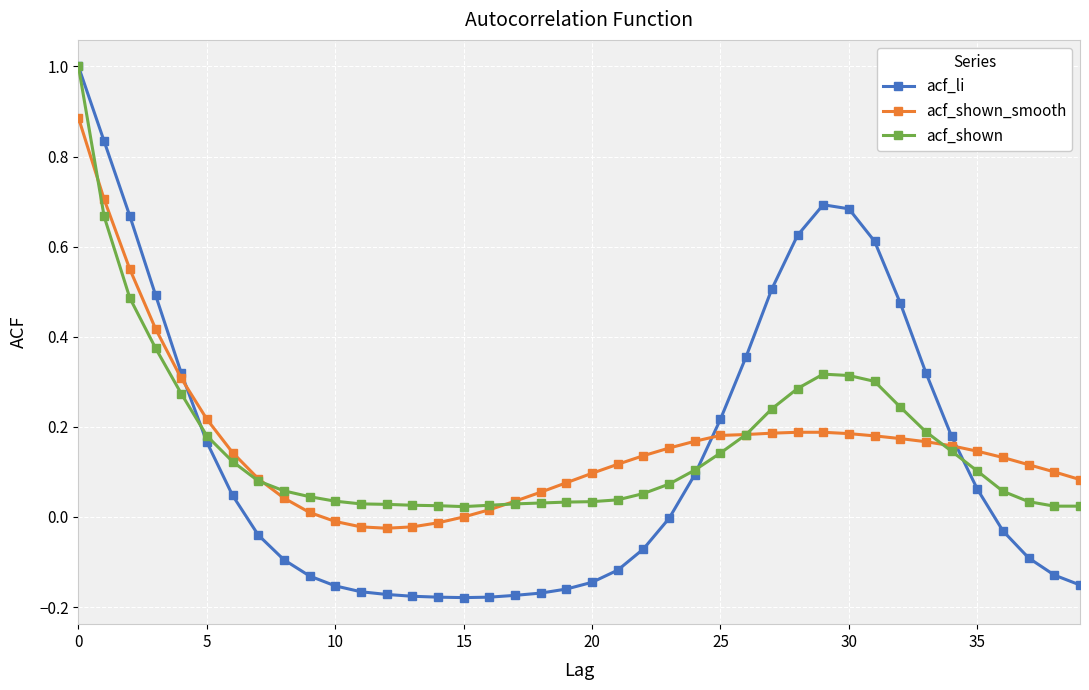

How many categories are shown in the chart?

40